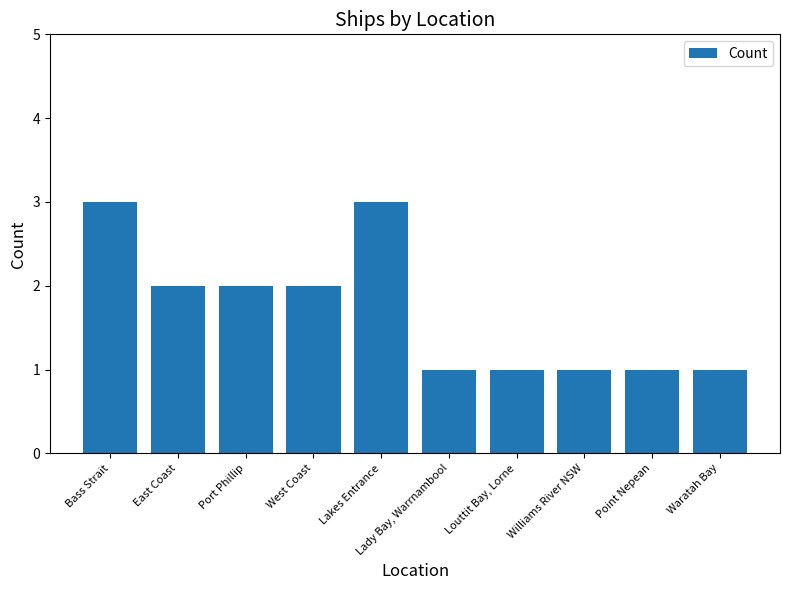

What is the minimum value shown in the chart?

1